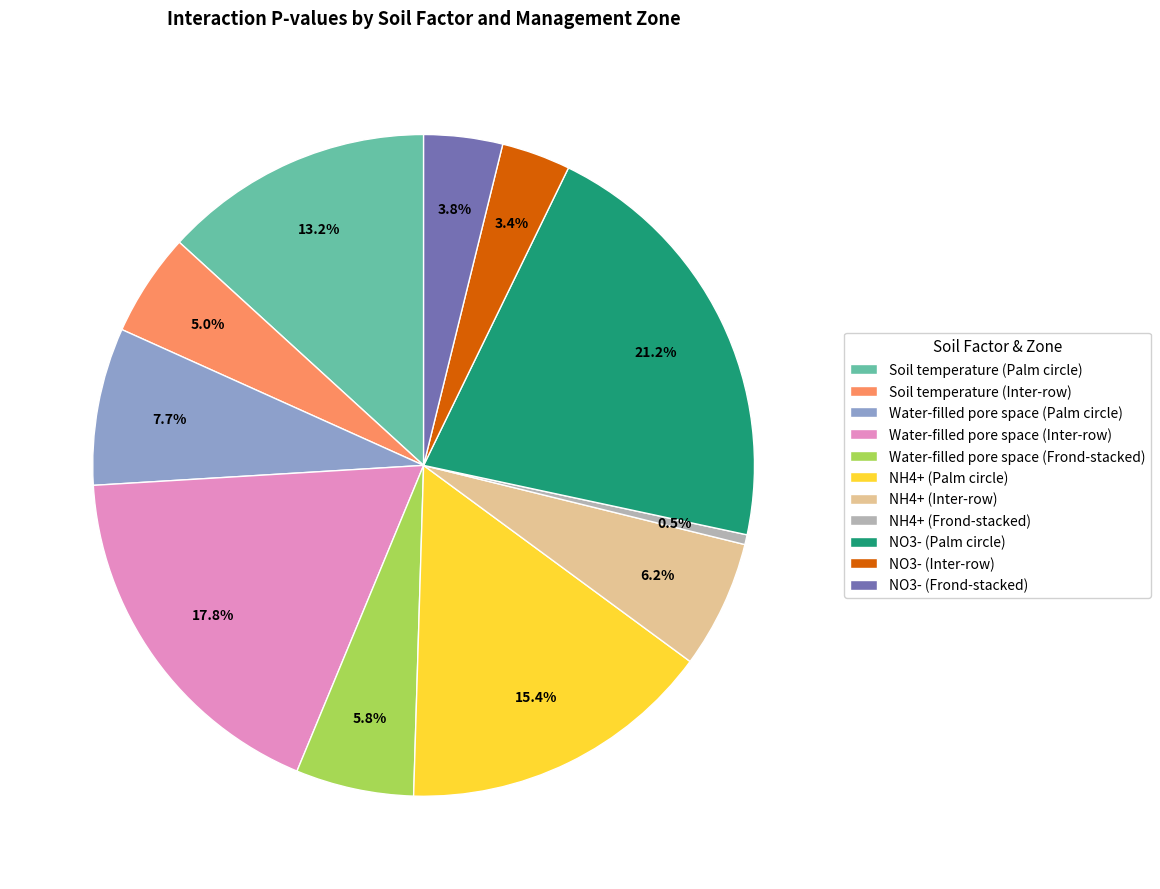

Does Water-filled pore space (Inter-row) account for over 50% of the chart?

No